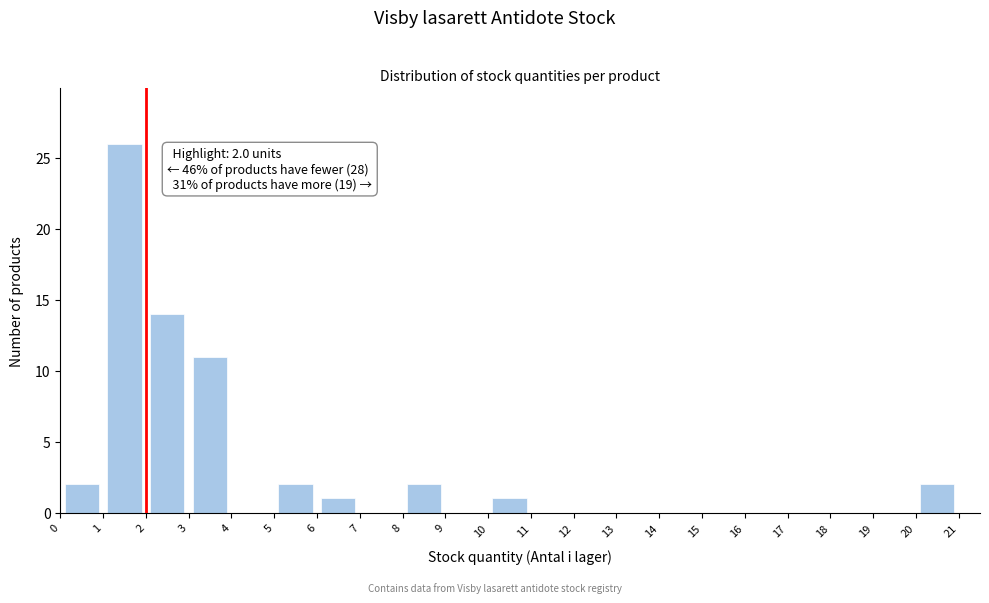

Over which range of the x-axis is the bar tallest?

1 to 2